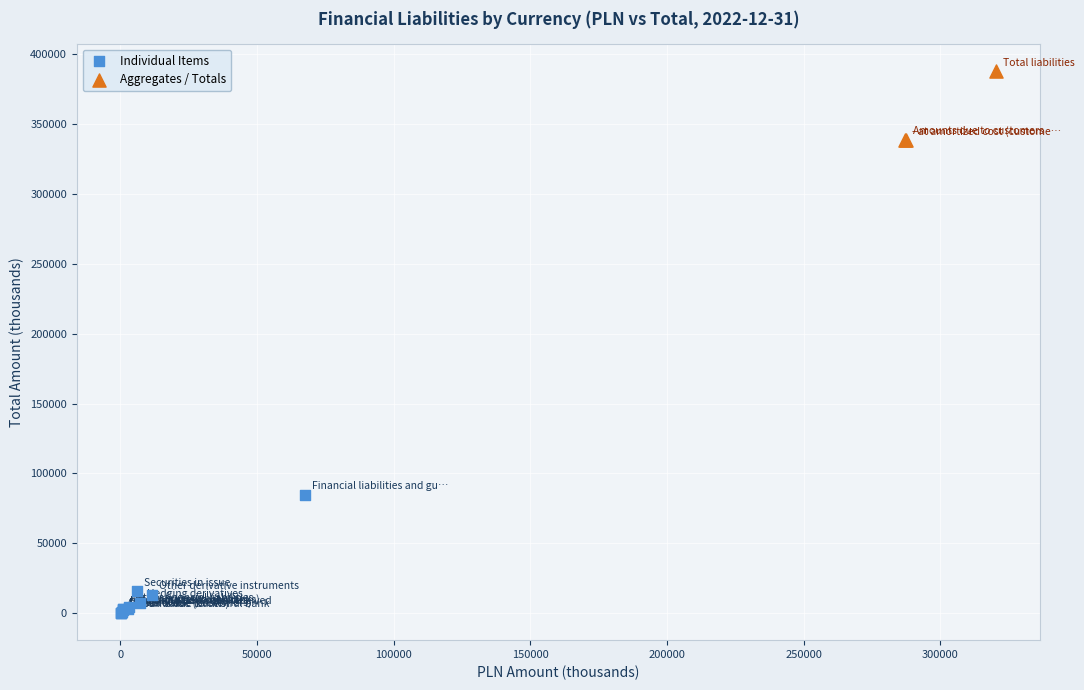

Which series reaches the minimum Y coordinate?

Individual Items